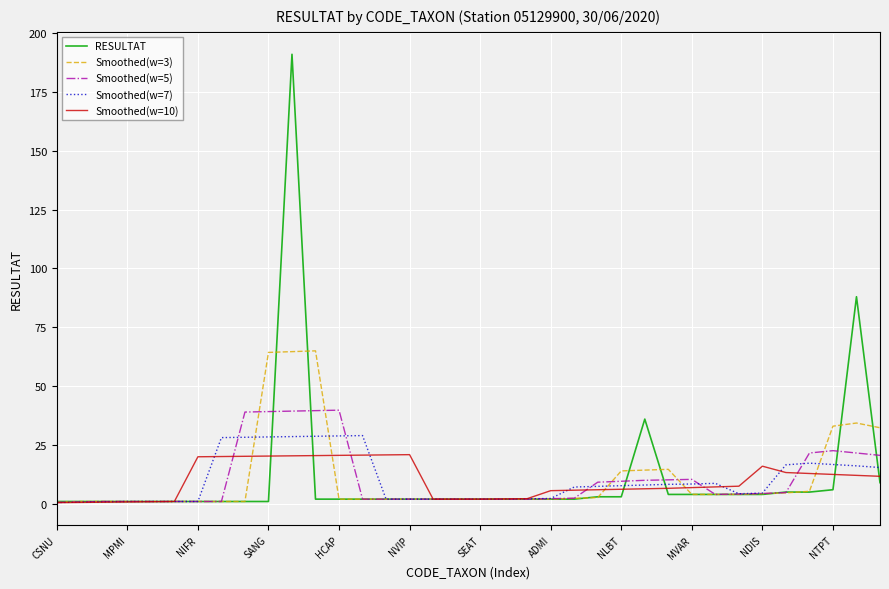

List the series in order of their peak value, lowest first.

Smoothed(w=10), Smoothed(w=7), Smoothed(w=5), Smoothed(w=3), RESULTAT